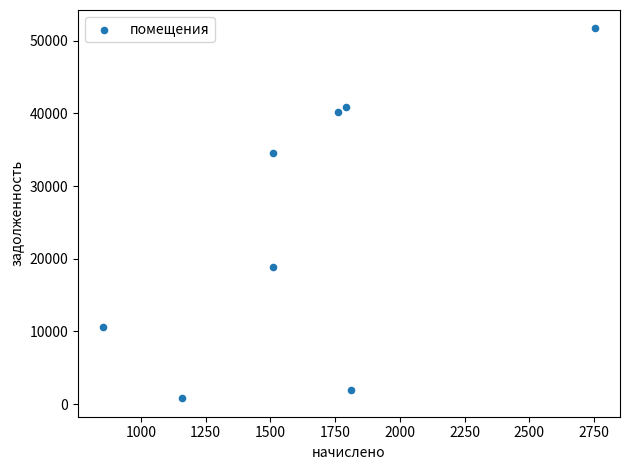

What is the average X value?

1643.1